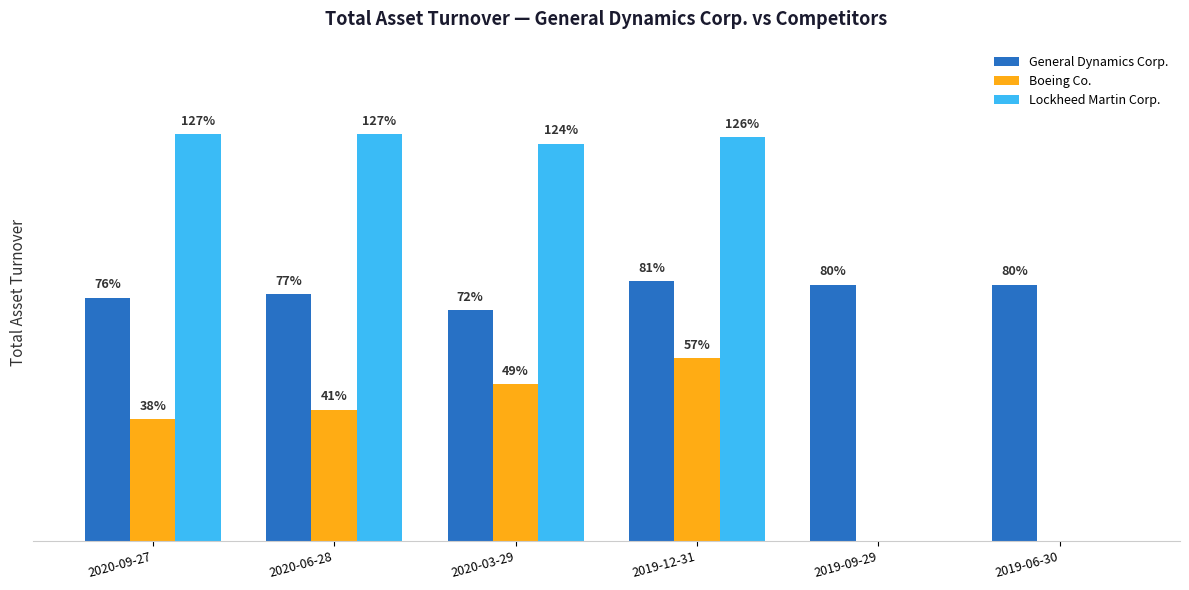

How many data points in Lockheed Martin Corp. are above 1?

4